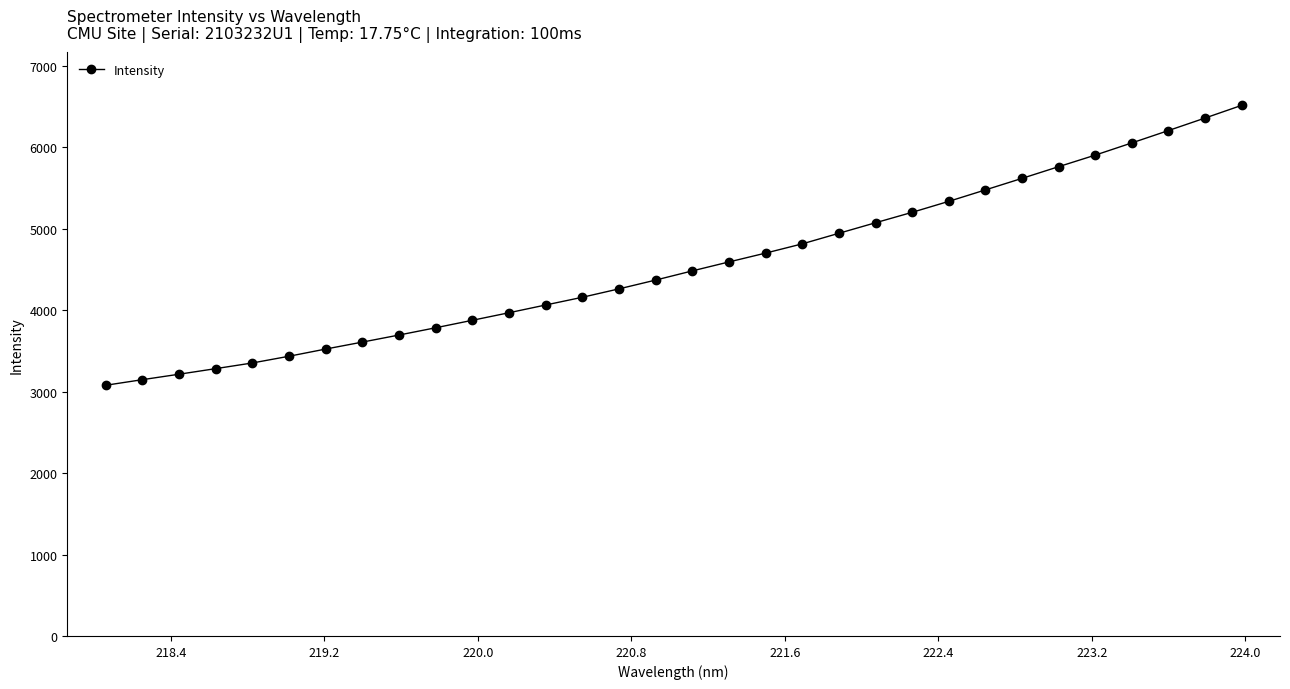

What is the smallest value displayed?

3077.4